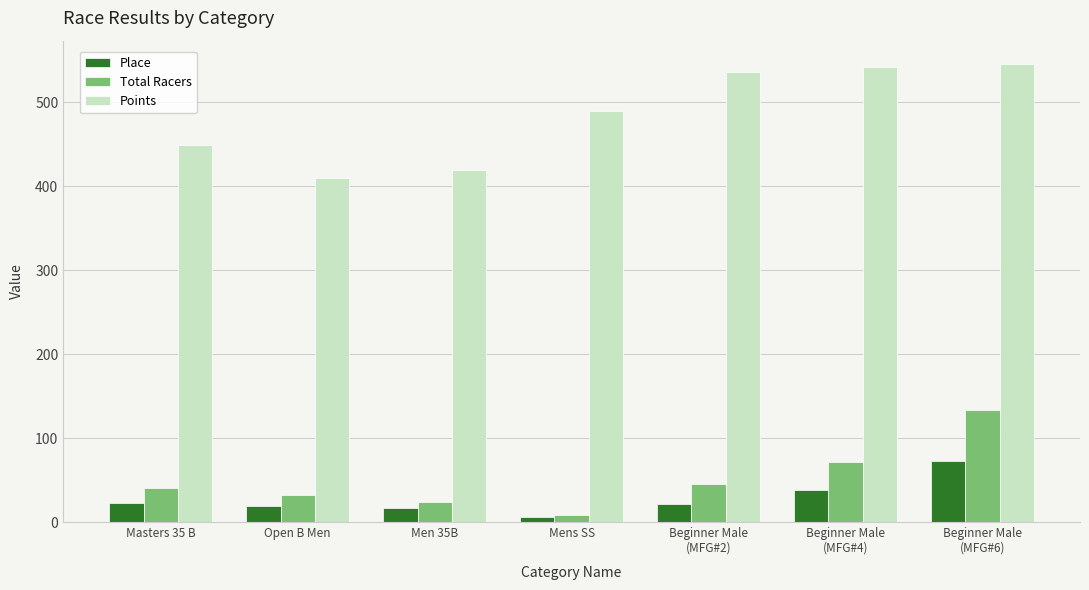

What are all the series names shown in the legend?

Place, Total Racers, Points